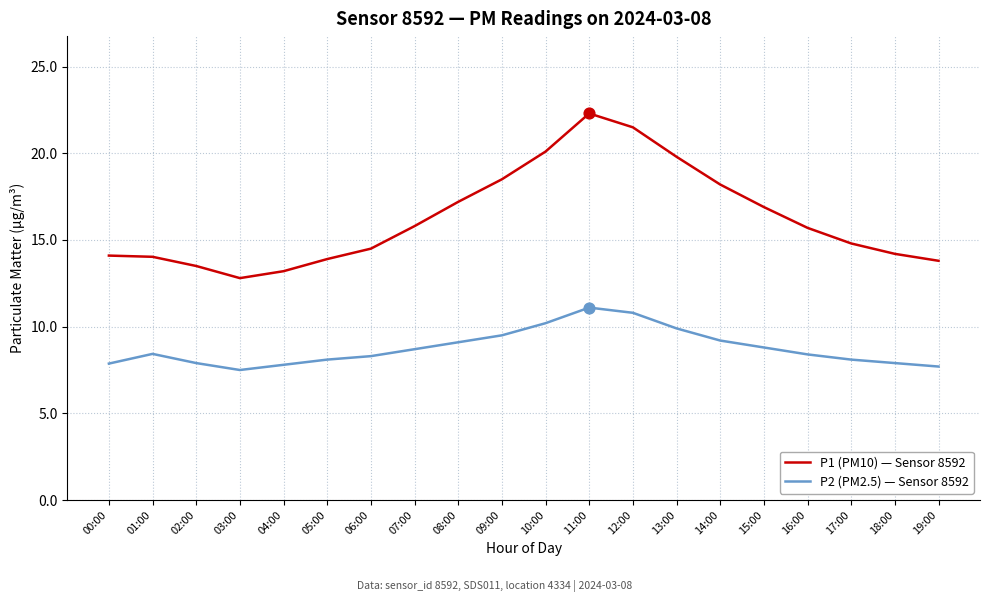

What is the difference between the highest and lowest values at 07:00?

7.1